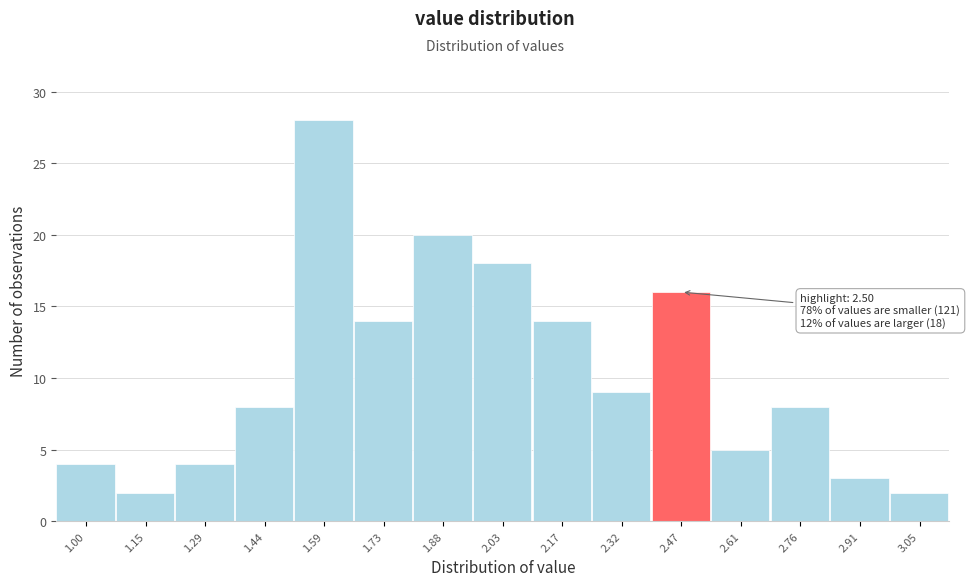

Reading left to right, extract all data points from this chart.

4	2	4	8	28	14	20	18	14	9	16	5	8	3	2